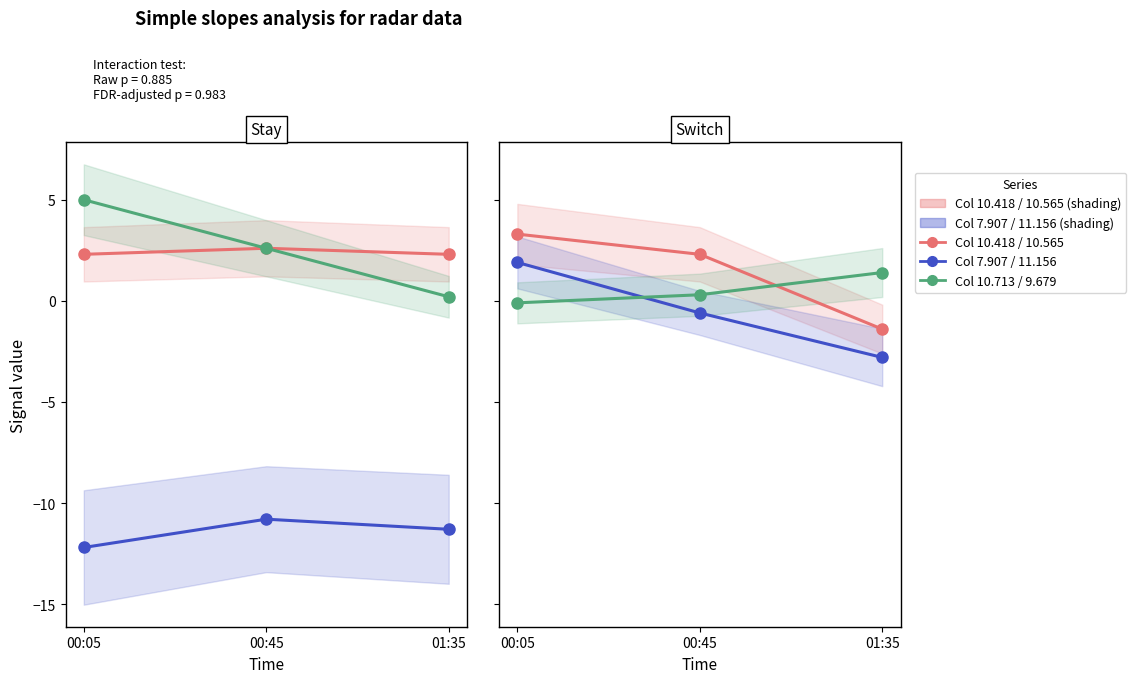

Does the chart display data point markers on the line(s)?

Yes